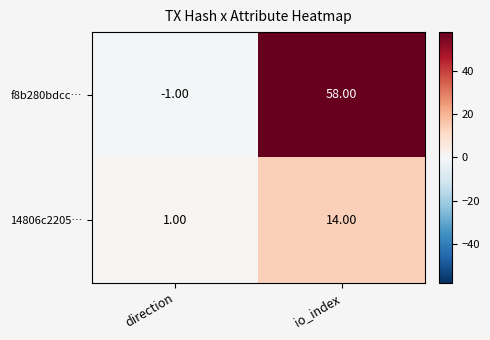

At which category is the sum across all series the highest?

io_index